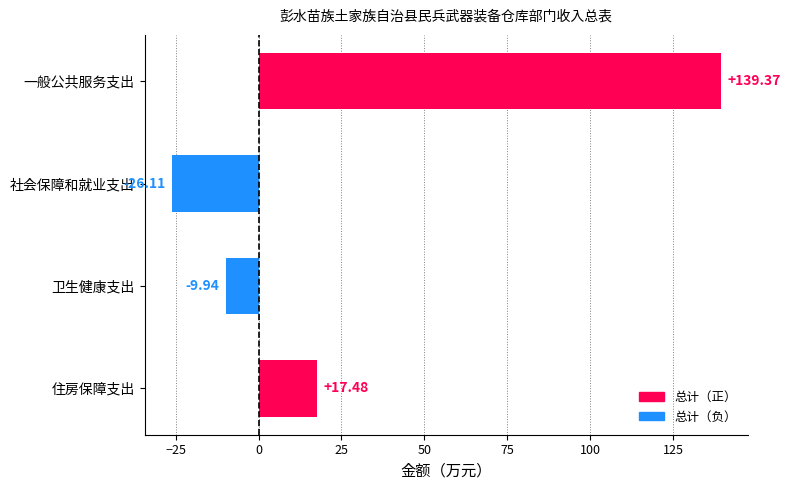

At which label is the value closest to 56?

住房保障支出